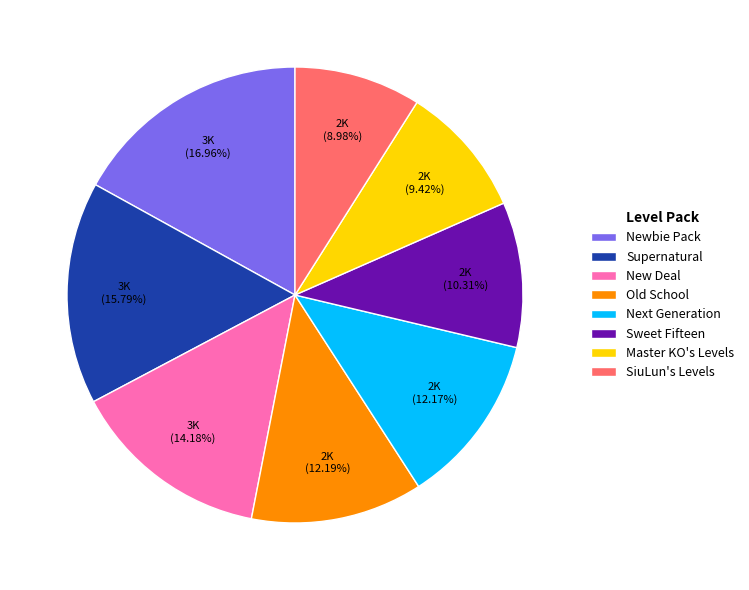

Does Sweet Fifteen account for over 50% of the chart?

No